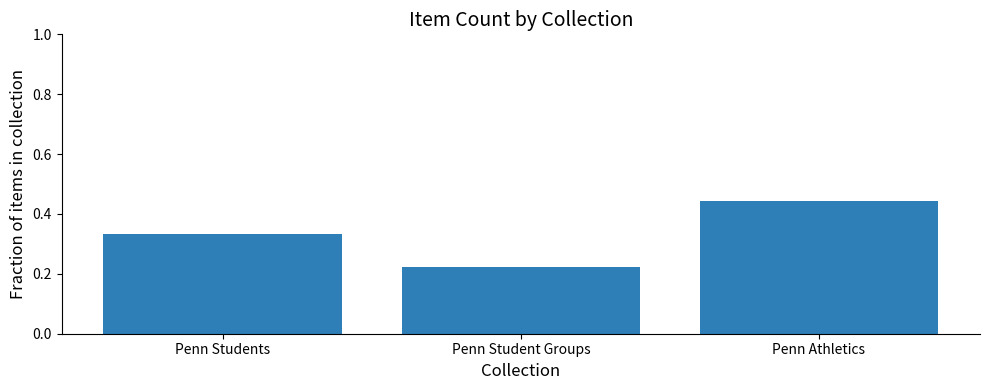

Rank the categories by value from lowest to highest.

Penn Student Groups, Penn Students, Penn Athletics